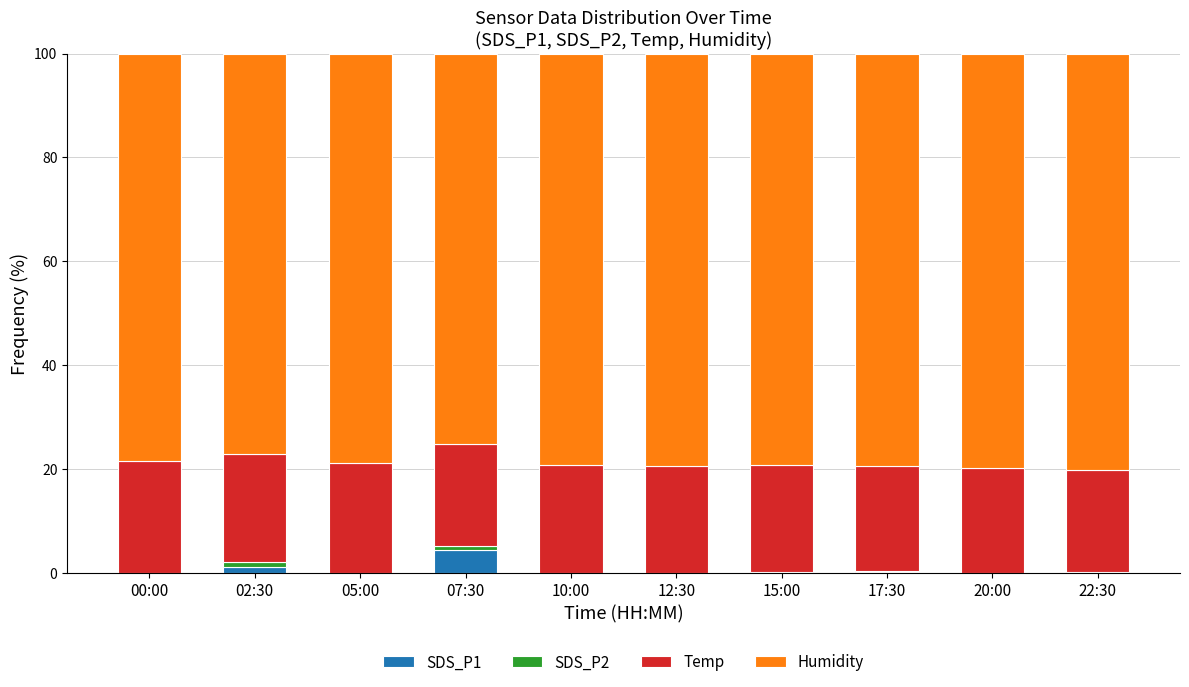

The SDS_P1 series shows 4.4 at 07:30. True or false?

True